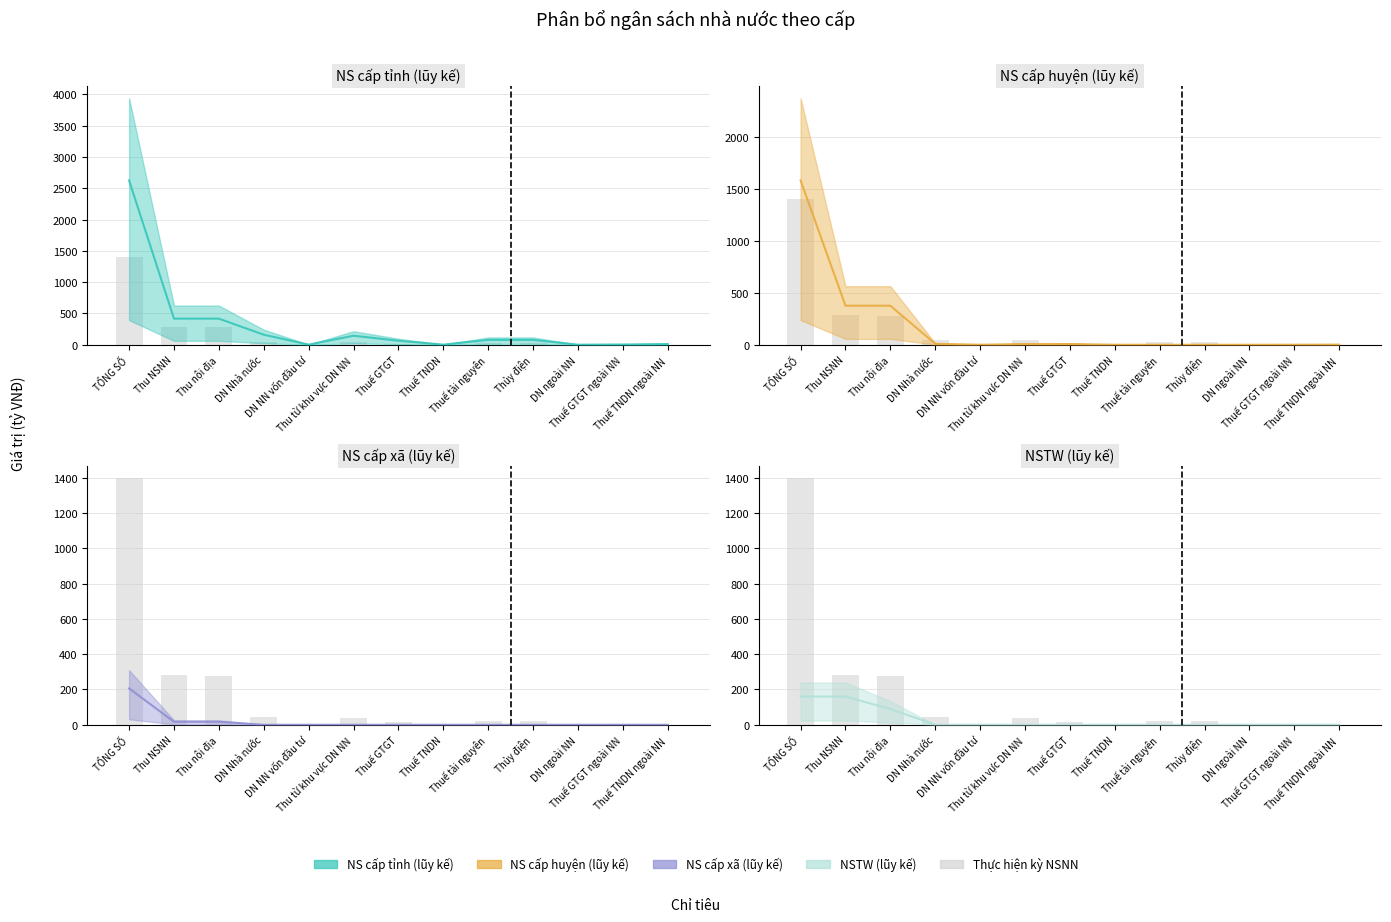

True or false: Thực hiện kỳ NSNN has a value of 5.5 at Thuế GTGT.

False